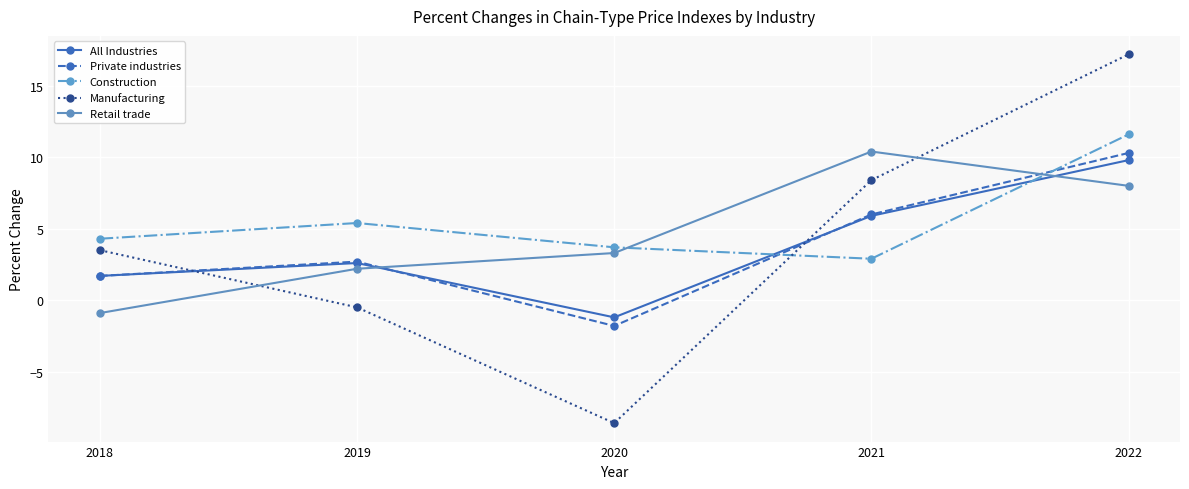

Where does the Construction series first go above 4?

2018